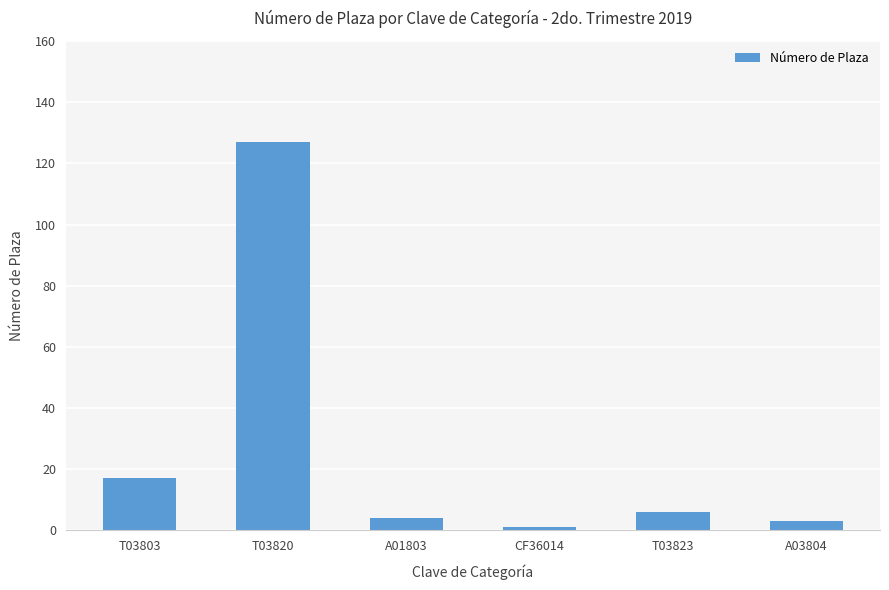

Reading left to right, extract all data points from this chart.

17	127	4	1	6	3